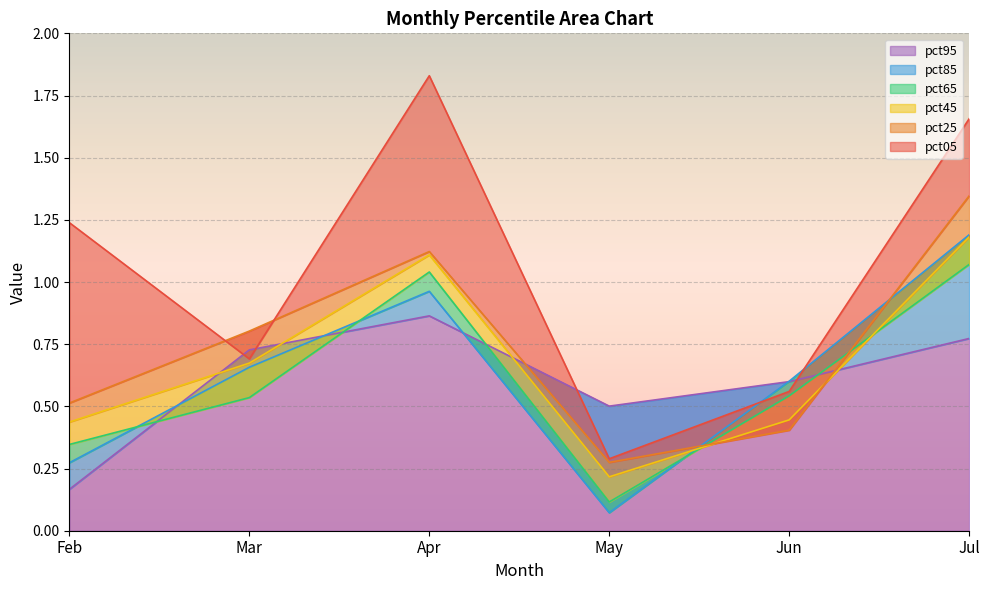

Between which two adjacent categories do pct45 and pct65 first intersect?

May and Jun